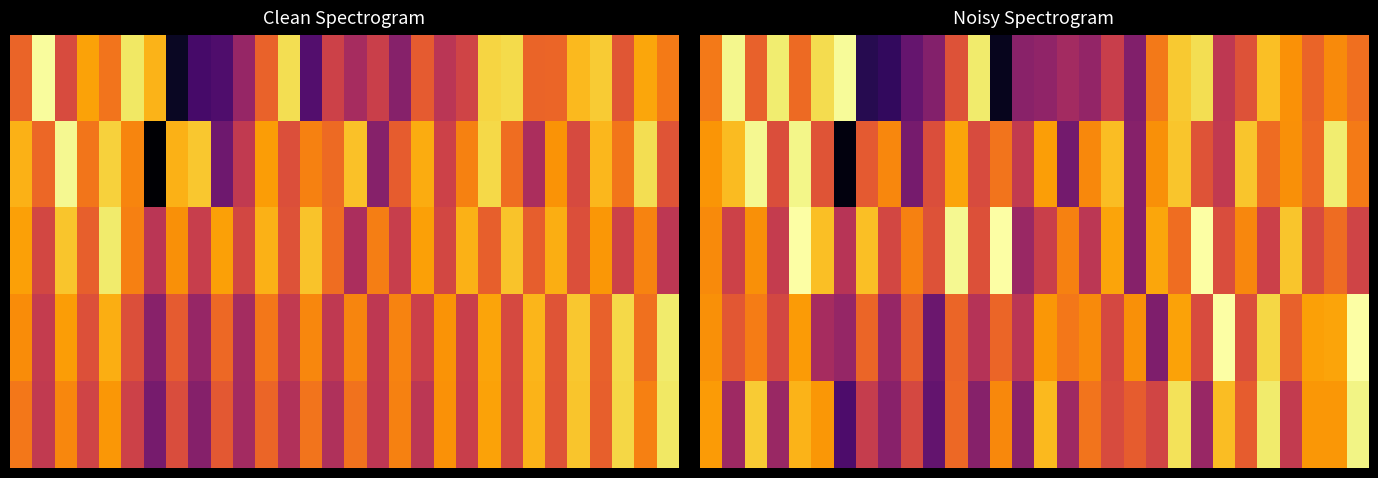

At how many categories does at least one series exceed -146?

30